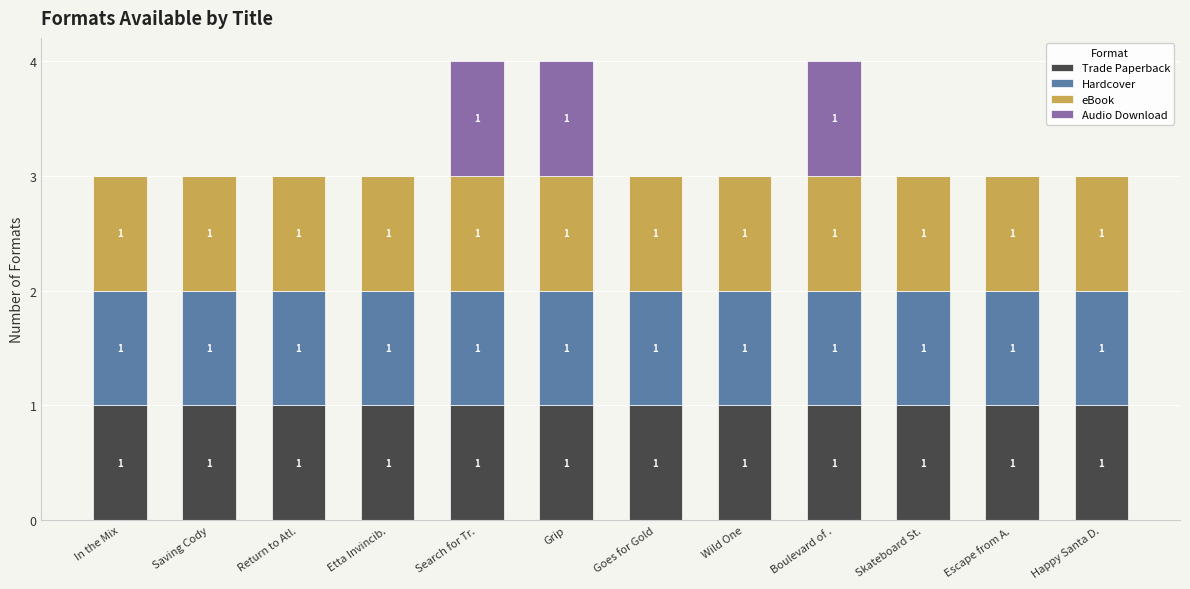

The Trade Paperback series shows 0 at Boulevard of .. True or false?

False